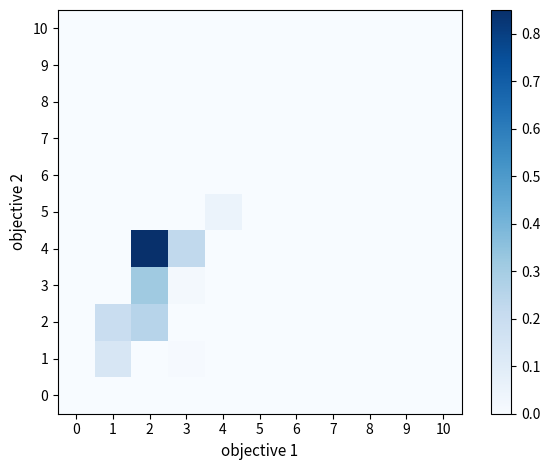

At which category is the sum across all series the highest?

2